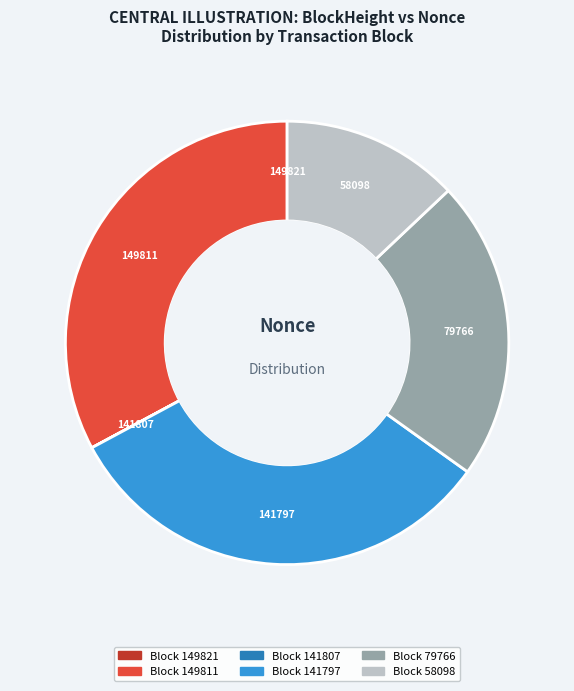

The 79766 slice represents 13% of the pie. True or false?

False